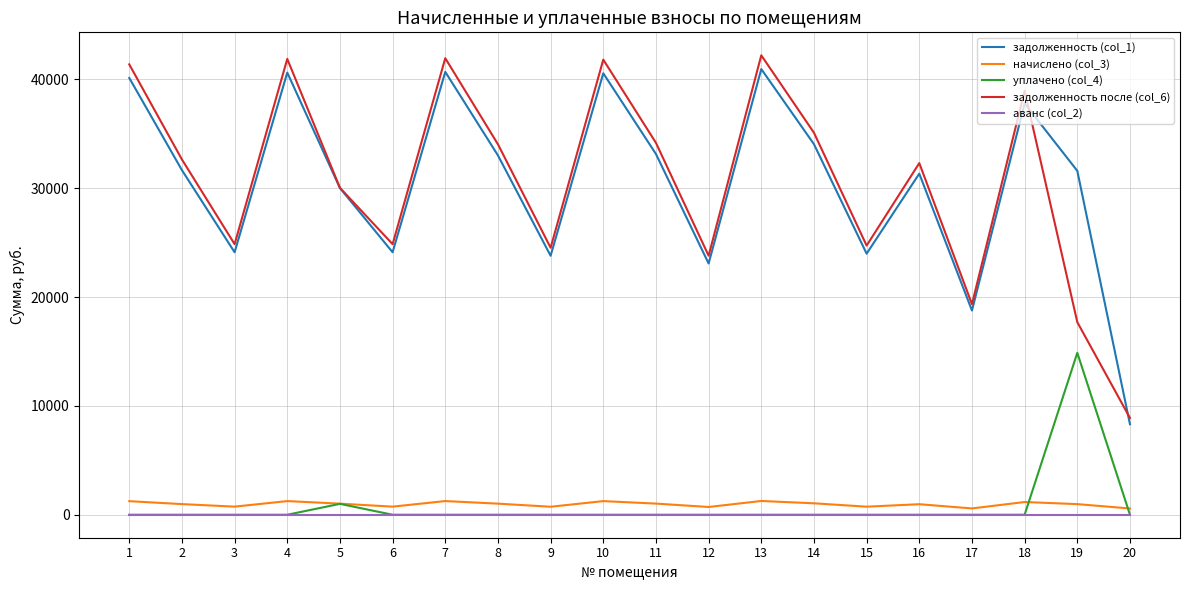

The value of задолженность после (col_6) at 16 is 21928.3. True or false?

False